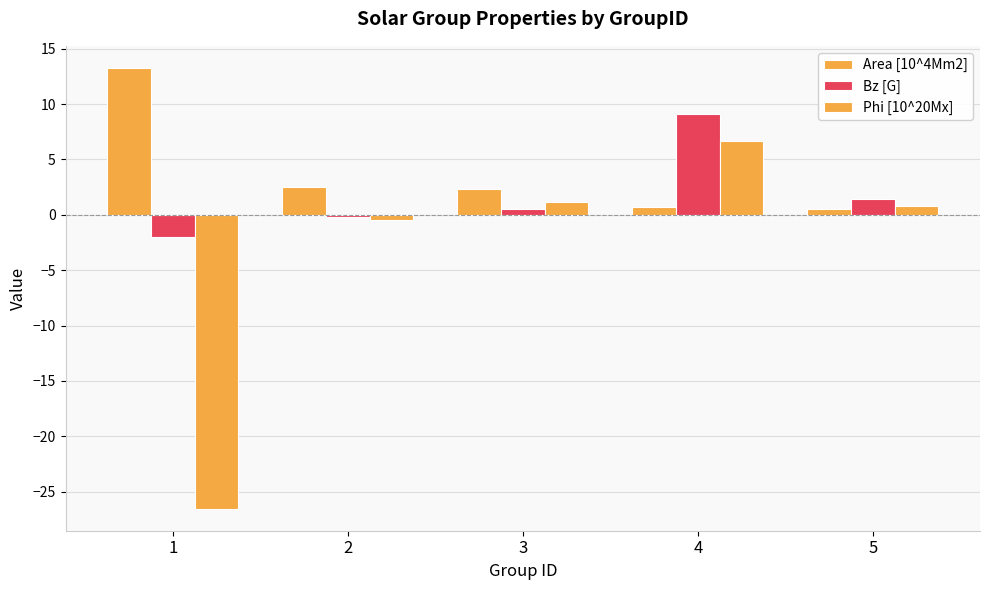

Which series has the widest spread of values?

Phi [10^20Mx]